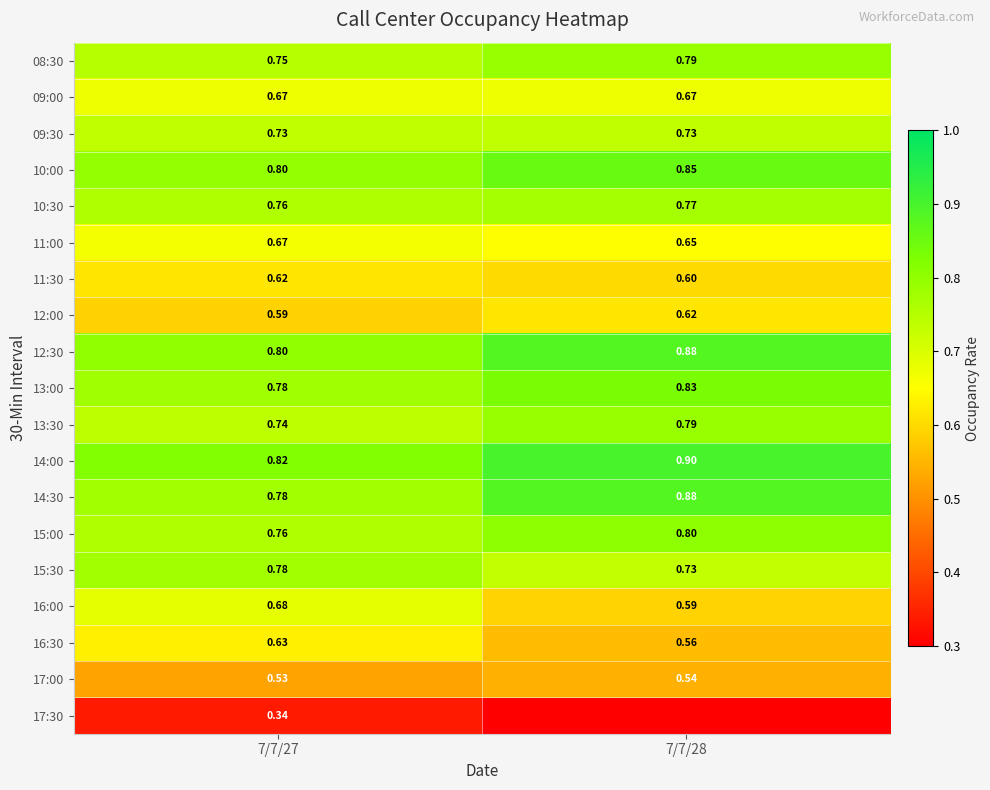

At which category does the chart reach its minimum across all series?

7/7/28